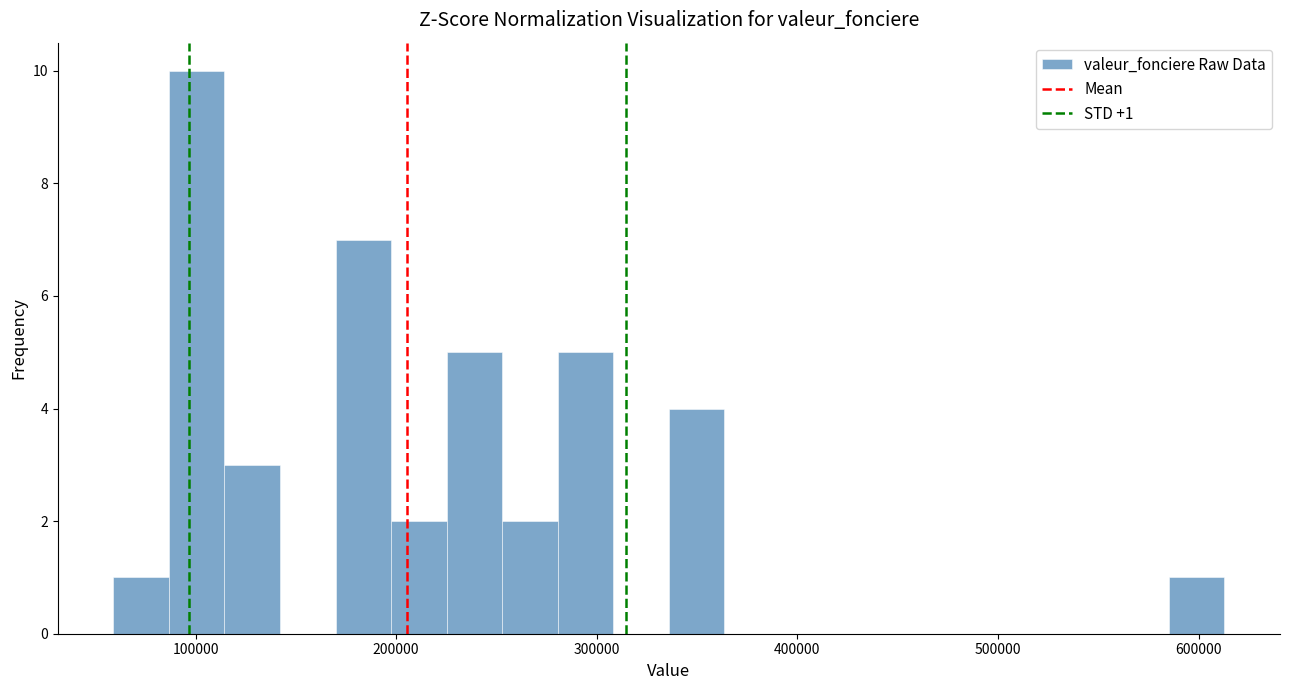

Read against the x-axis, roughly where is the centre of the tallest bar?

100000